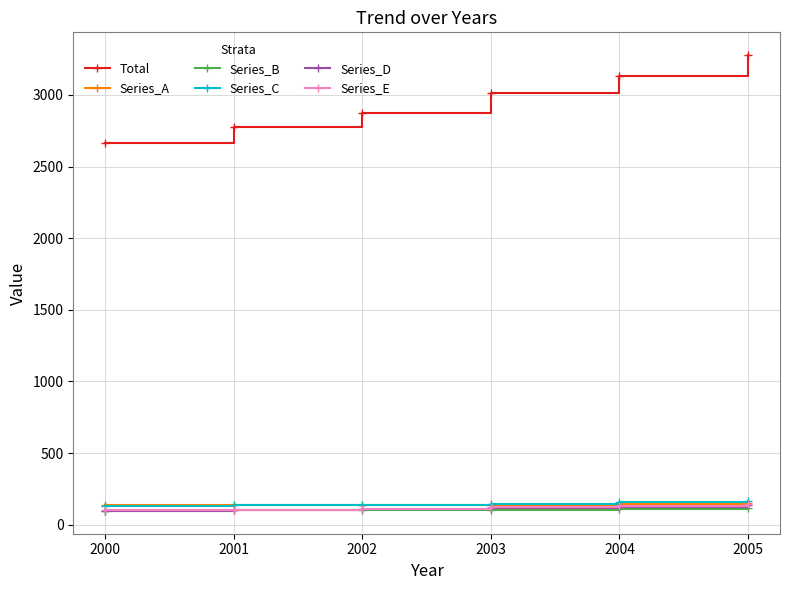

The Series_C series shows 140 at 2002. True or false?

True